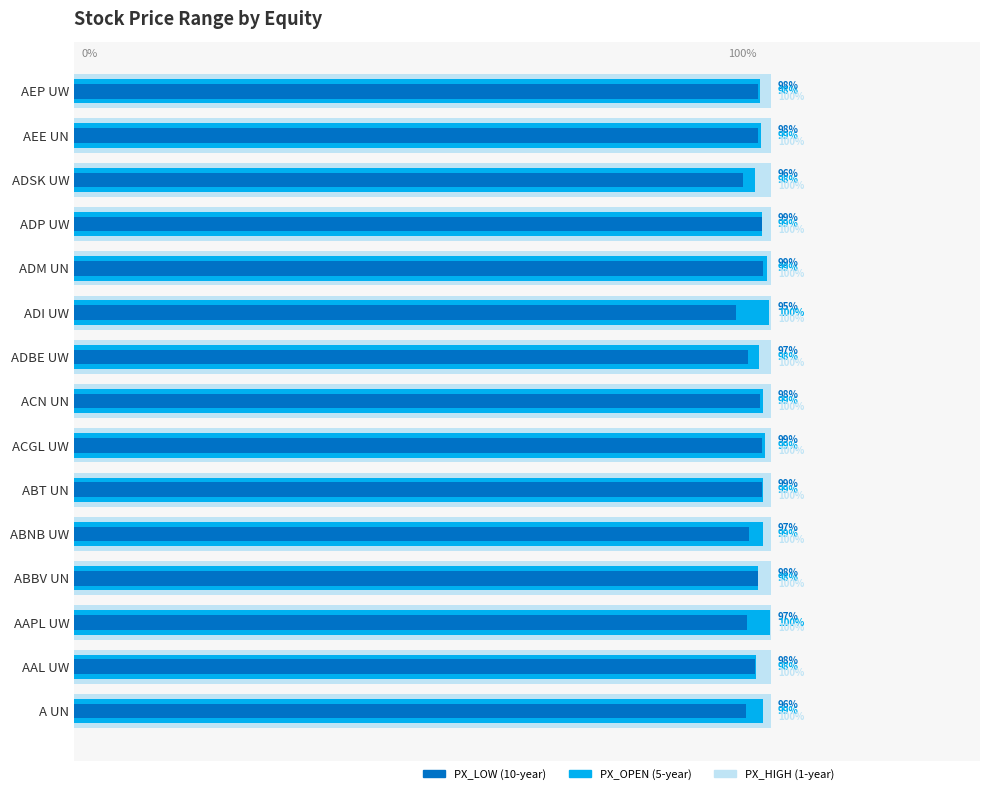

True or false: PX_LOW (10-year equiv) has a value of 98.1 at AEP UW.

True